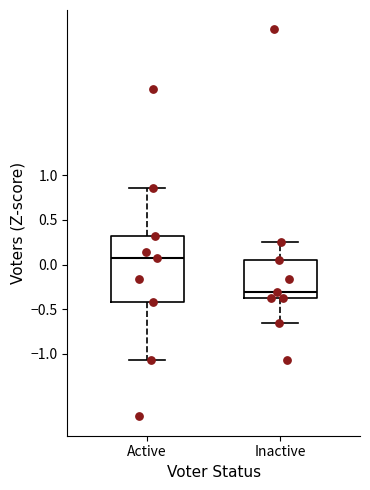

Which box is the tallest, from its lower edge to its upper edge?

Active